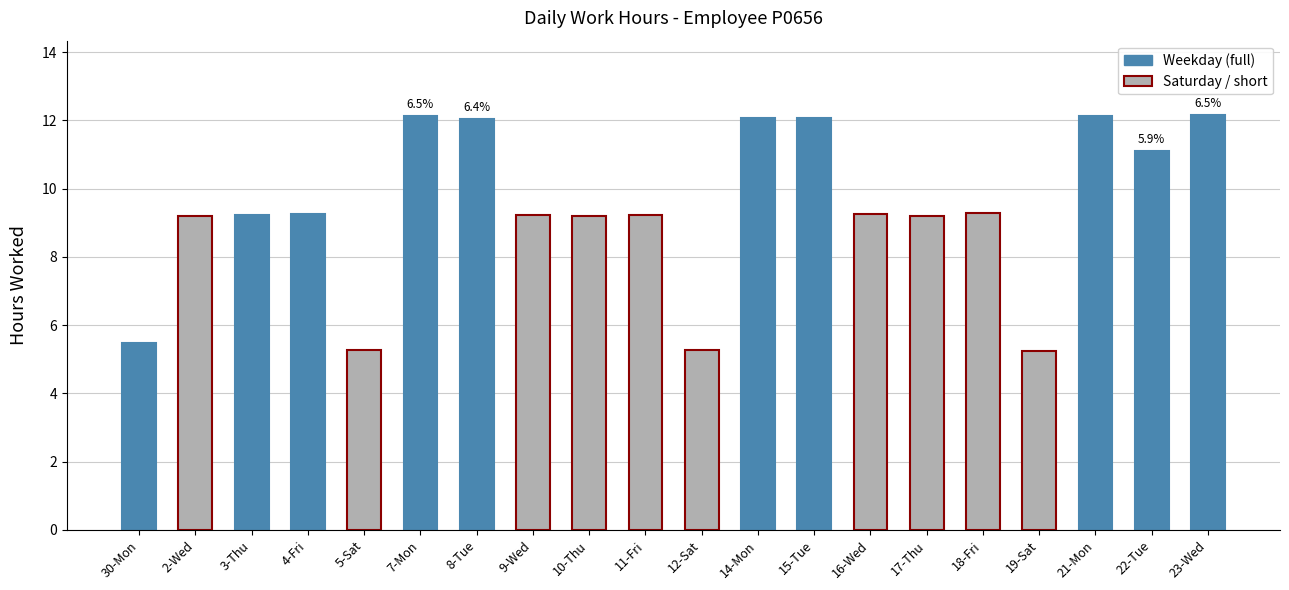

The chart shows a value of 5.2 at 19-Sat. True or false?

True